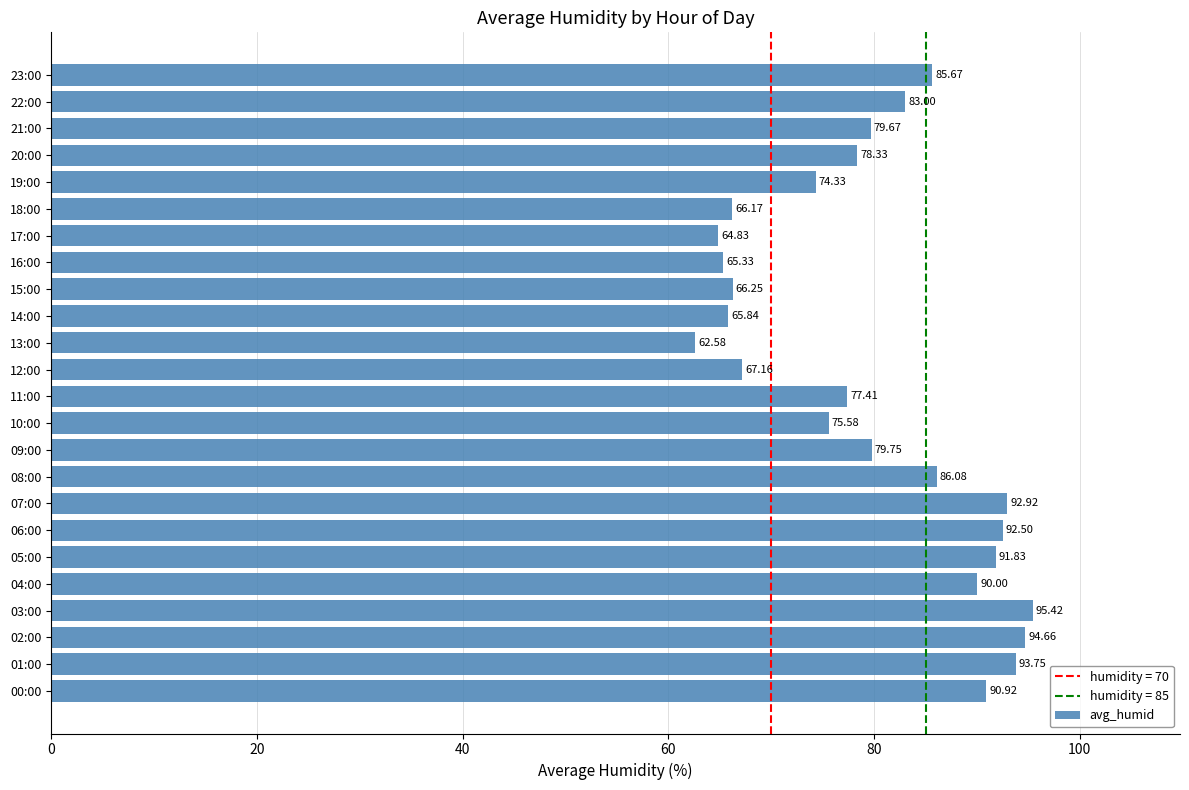

Rank the categories by value from highest to lowest.

03:00, 02:00, 01:00, 07:00, 06:00, 05:00, 00:00, 04:00, 08:00, 23:00, 22:00, 09:00, 21:00, 20:00, 11:00, 10:00, 19:00, 12:00, 15:00, 18:00, 14:00, 16:00, 17:00, 13:00